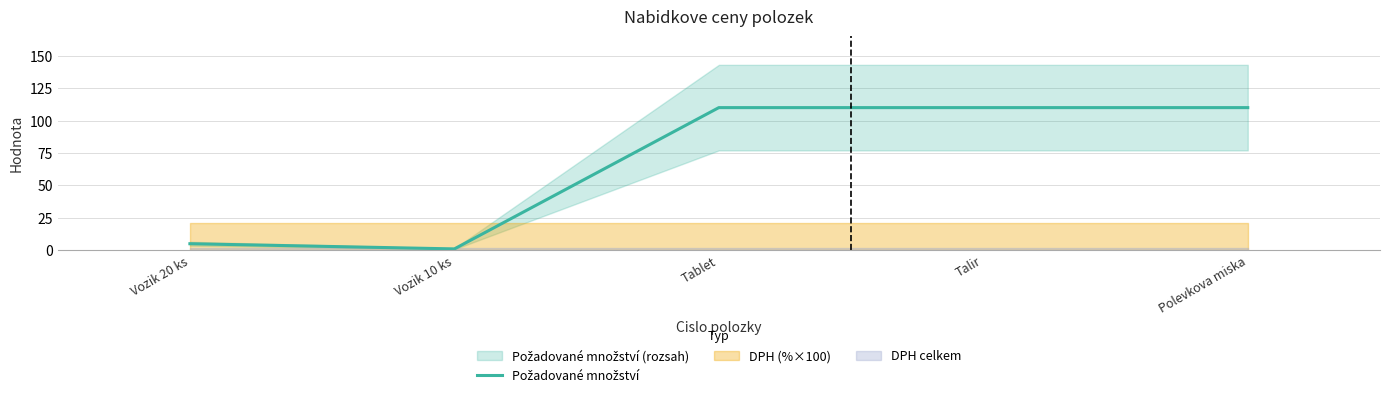

Reading left to right, what are all the values shown in this chart?

Vozik 20 ks=5	Vozik 10 ks=1	Tablet=110	Talir=110	Polevkova miska=110